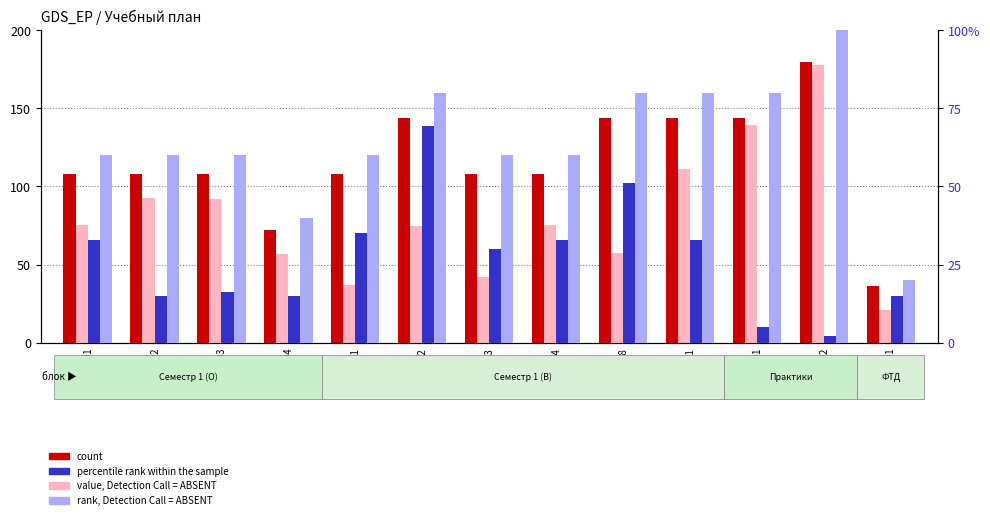

Which series has the largest range (max minus min)?

value, Detection Call = ABSENT